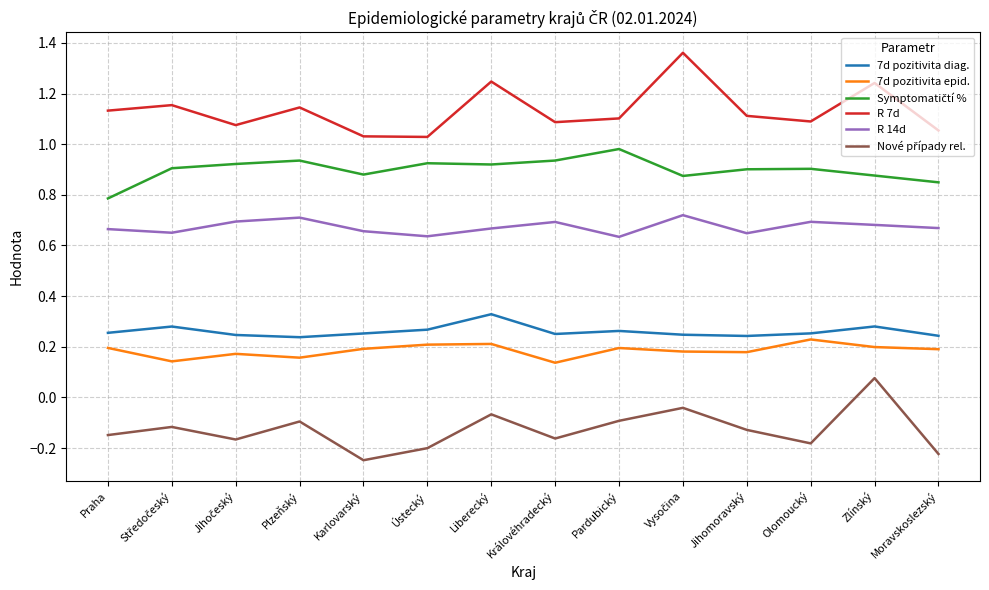

Is this an area chart (filled region under the line)?

No